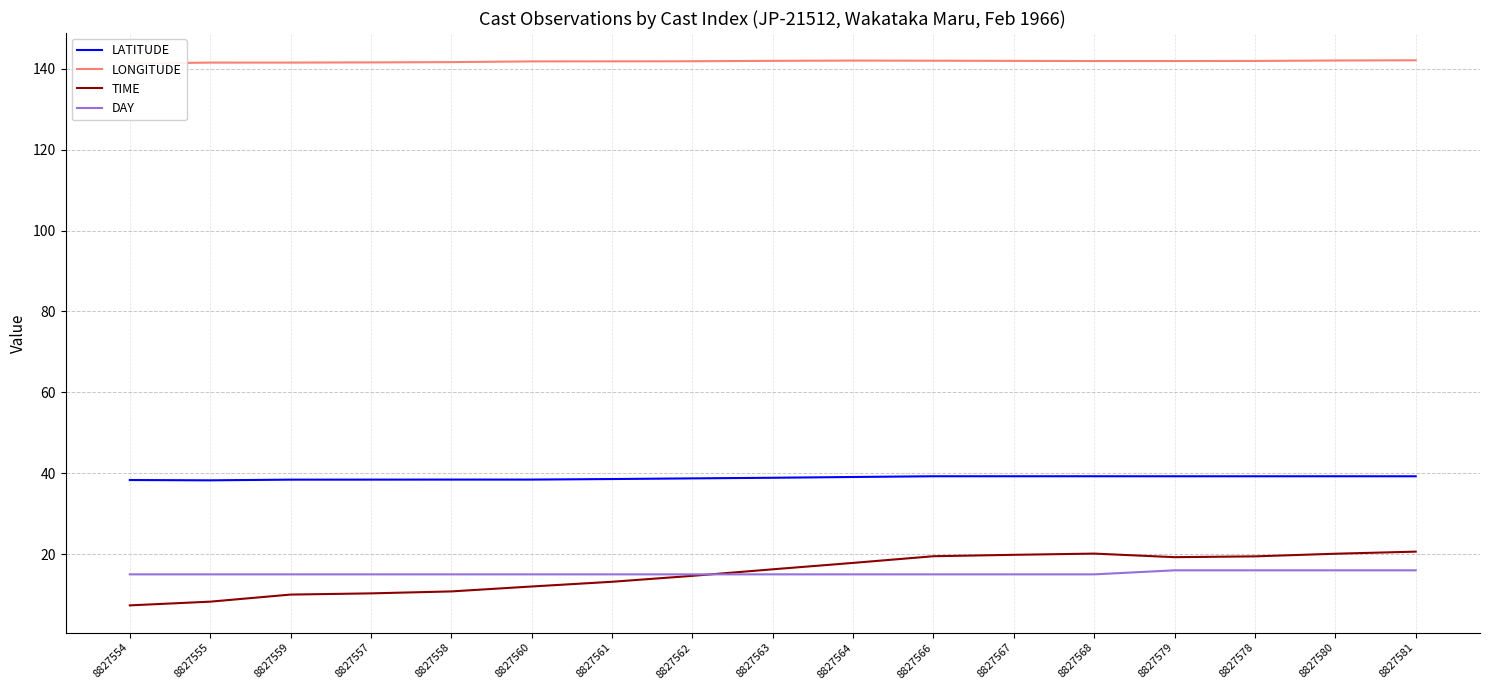

The value of LATITUDE at 8827558 is 38.4. True or false?

True